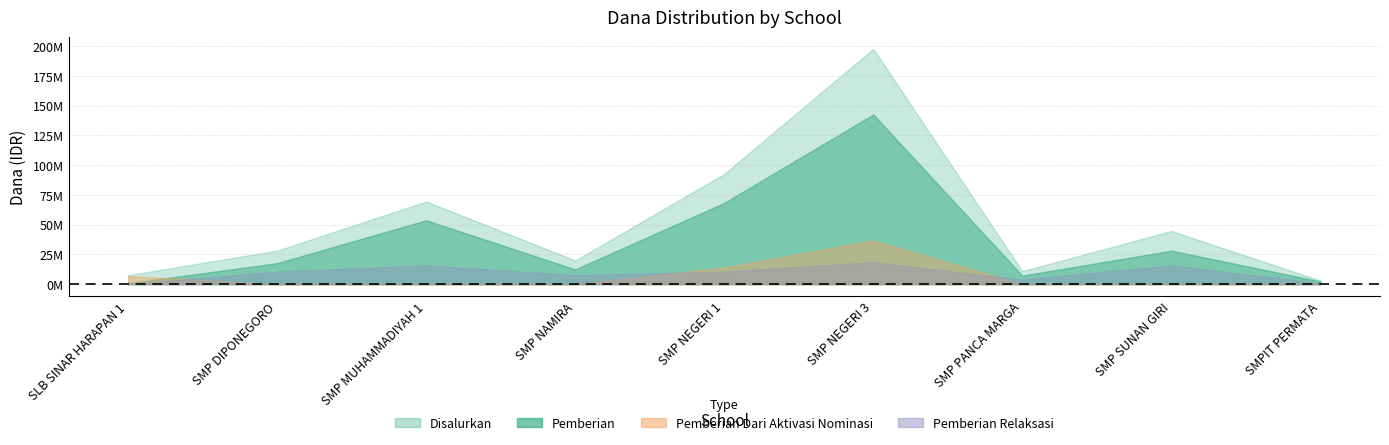

What is the sum of the Disalurkan values at SMP DIPONEGORO and SLB SINAR HARAPAN 1?

35625000